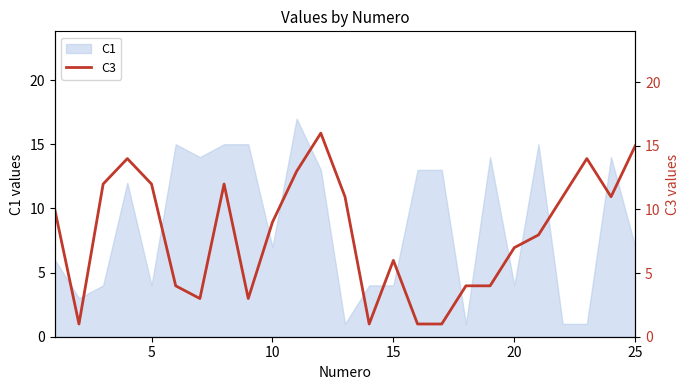

How many lines are shown in the chart?

1